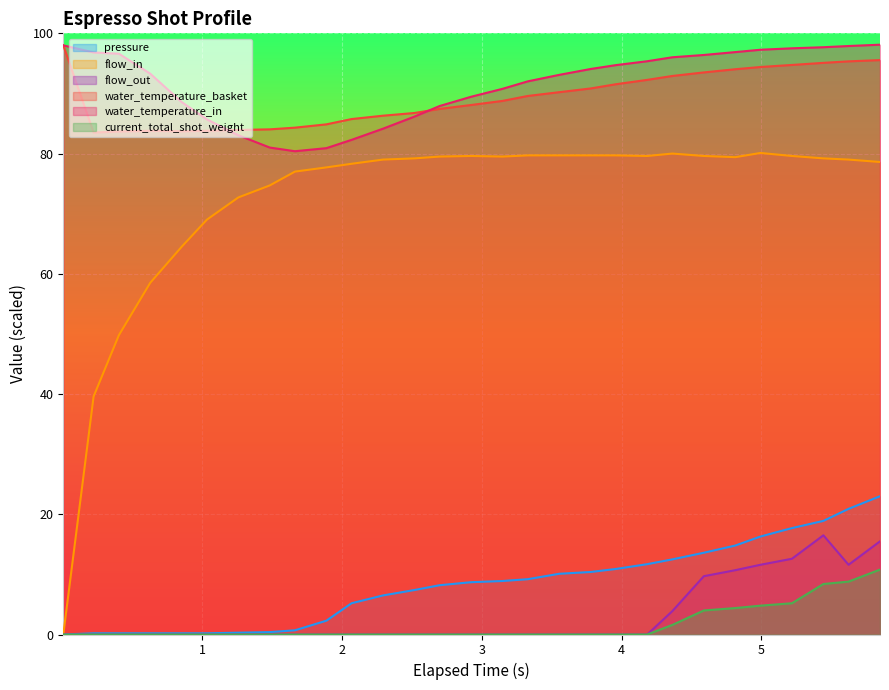

List the labels in order of water_temperature_in value, smallest first.

1.664, 1.889, 1.484, 2.069, 1.259, 2.294, 1.034, 2.519, 2.699, 0.854, 2.924, 3.149, 3.329, 3.554, 0.629, 3.779, 3.959, 4.184, 4.364, 4.589, 0.405, 0.224, 4.814, 4.994, 5.219, 5.444, 5.624, 0.007, 5.849